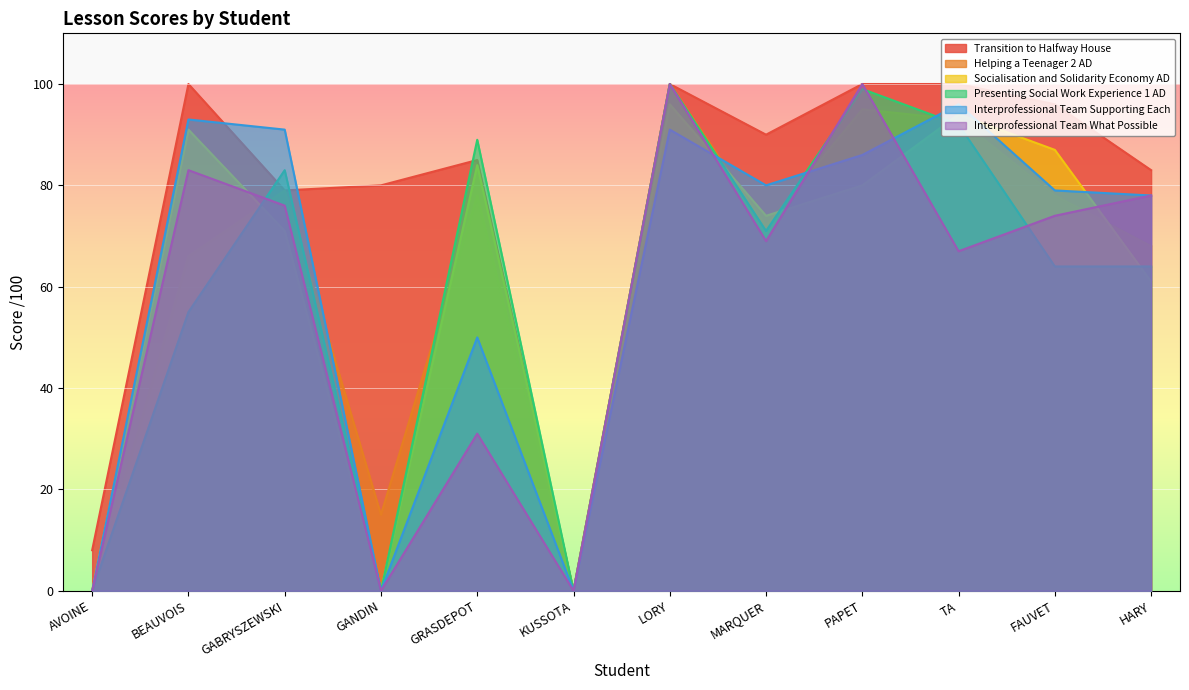

How many data points in Helping a Teenager 2 AD are above 78?

4